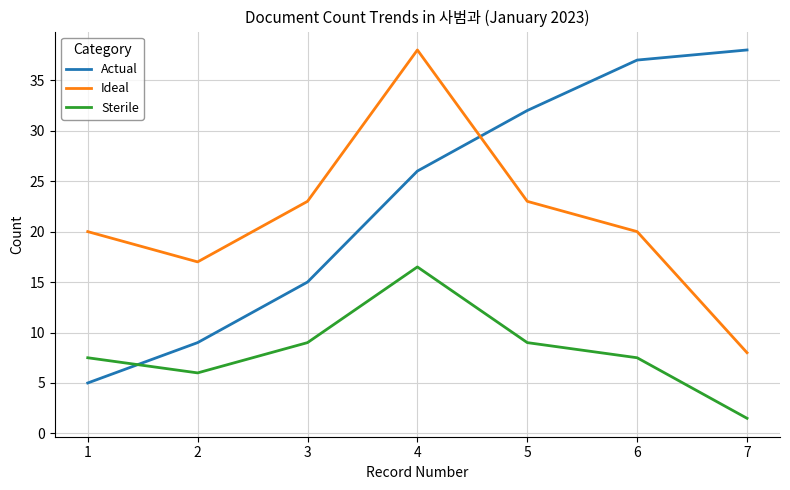

Which series ends up on top after the final intersection of Actual and Ideal?

Actual